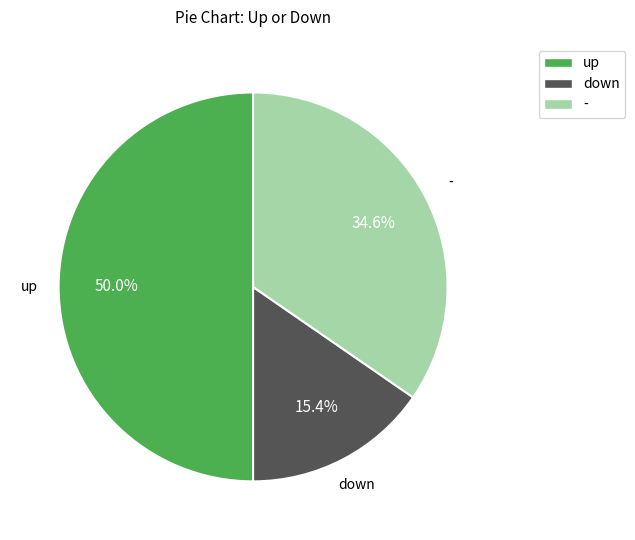

Which slice is the largest?

up